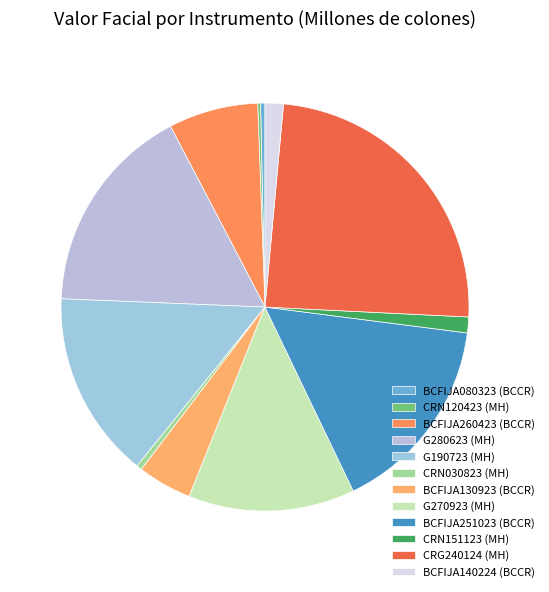

Is there any slice that represents more than half of the pie?

No